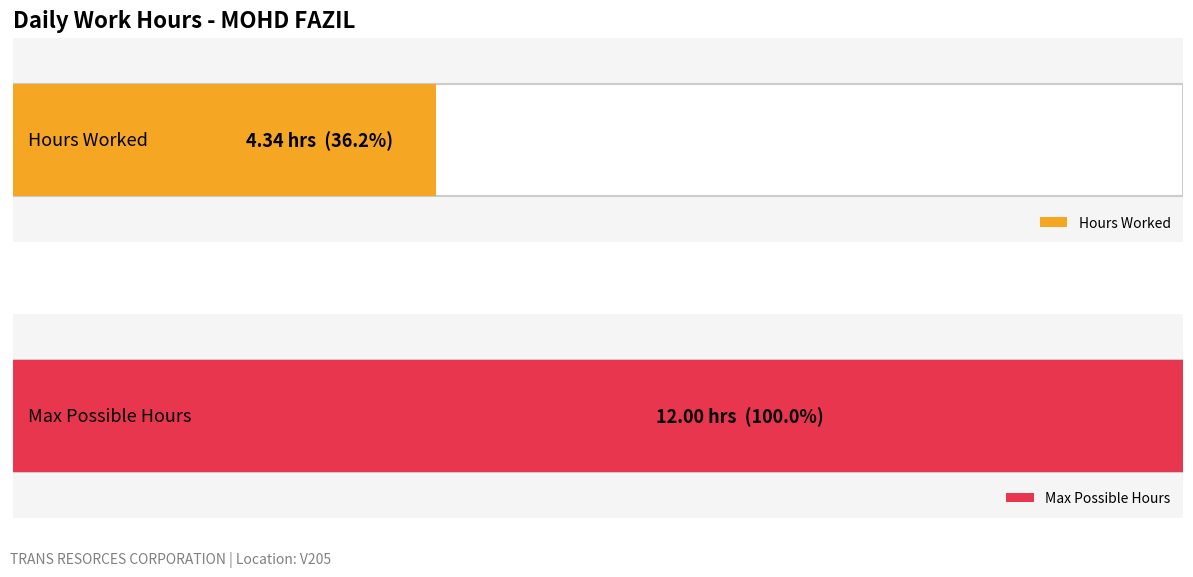

True or false: Hours Worked has a value of 10.8 at 29-Wed.

False